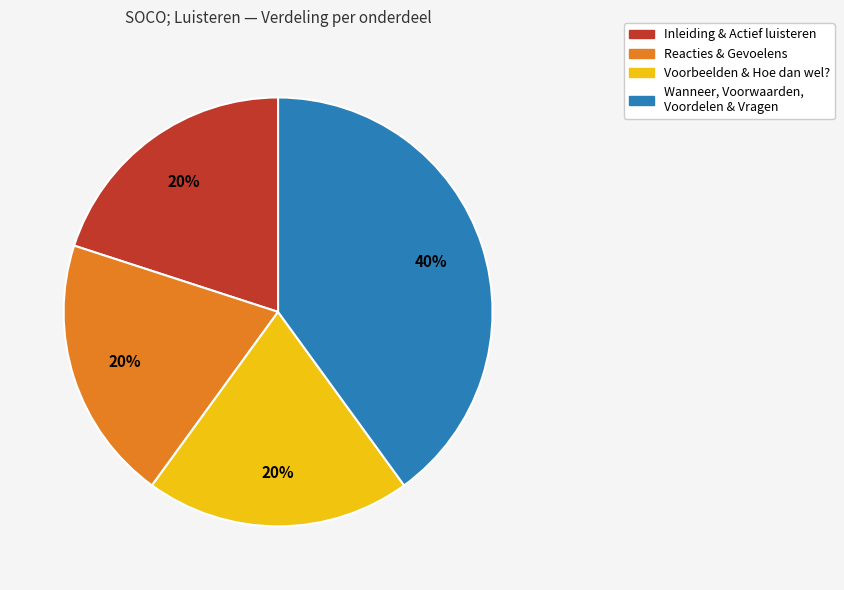

To the nearest percent, what is the difference between the largest and smallest slice percentages?

20%